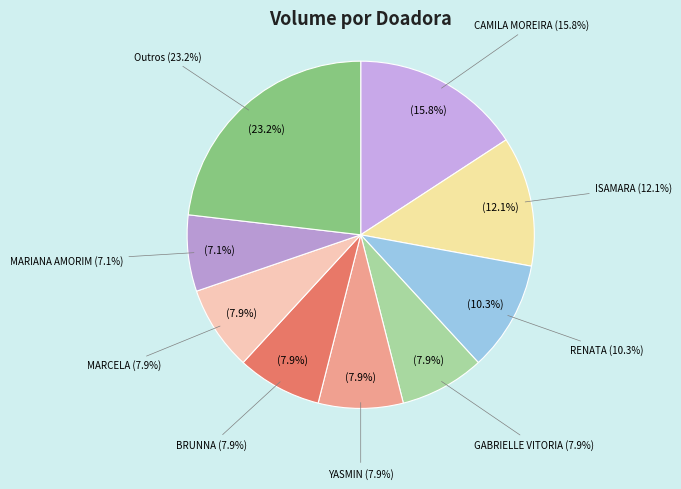

Is it true that BRUNNA is 14% of the pie?

False